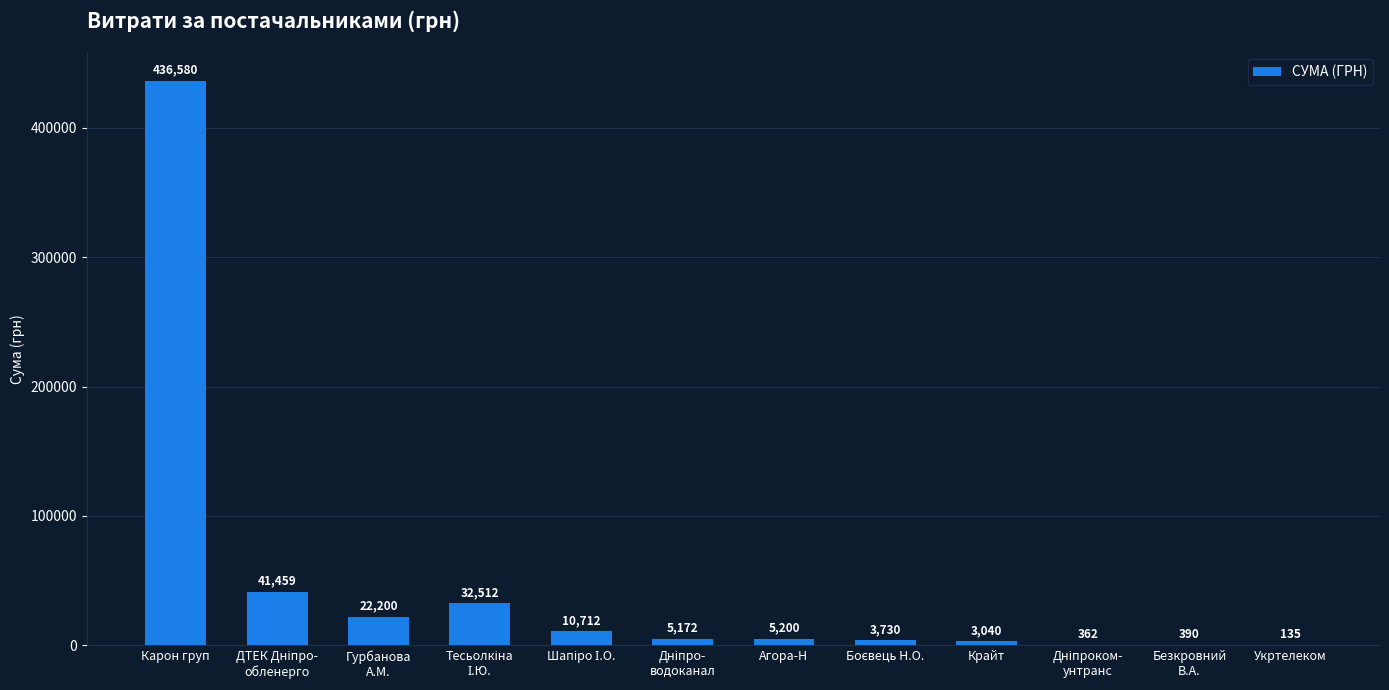

Are the bars horizontal?

No